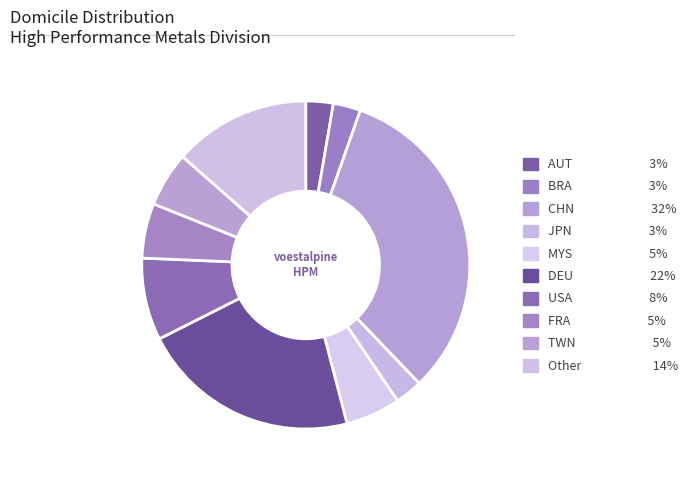

Between USA and BRA, which is larger?

USA